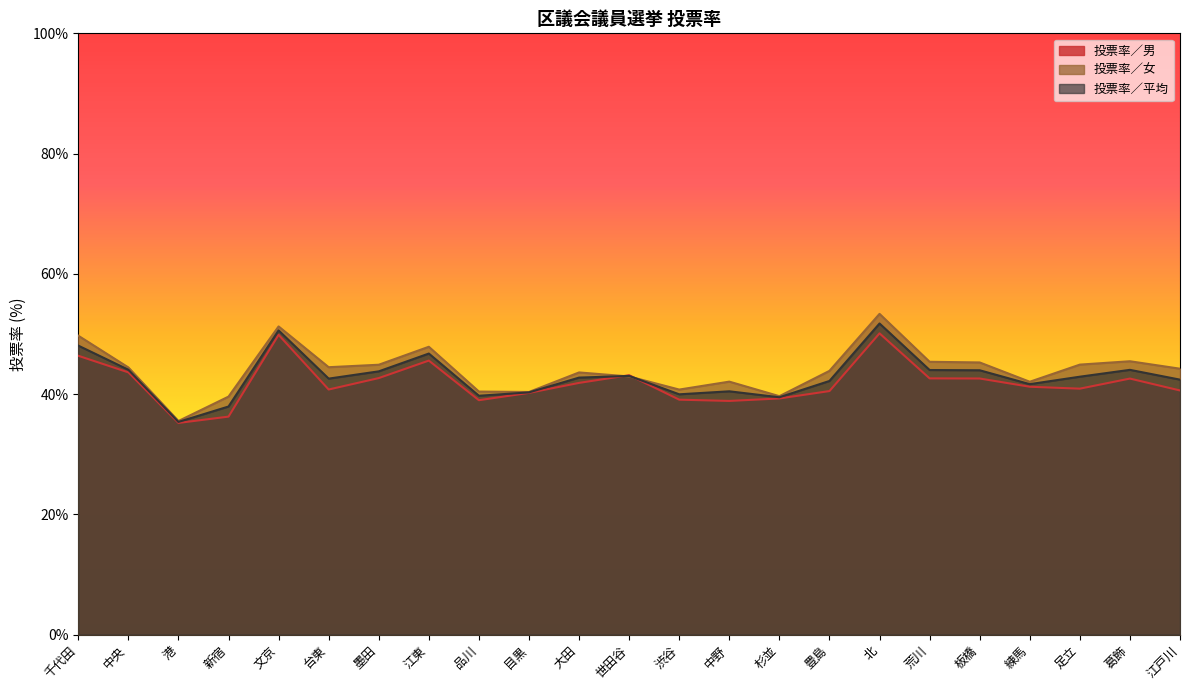

Reading left to right, transcribe all the data shown in this chart.

投票率／男: 46.4	43.6	35.2	36.2	49.9	40.8	42.7	45.6	39.0	40.2	41.9	43.1	39.1	38.9	39.3	40.5	50.1	42.6	42.6	41.2	40.9	42.6	40.6
投票率／女: 49.7	44.4	35.5	39.6	51.2	44.5	44.9	47.9	40.4	40.4	43.6	42.9	40.8	42.1	39.6	43.9	53.3	45.4	45.3	42.0	44.9	45.5	44.2
投票率／平均: 48.1	44.0	35.4	37.9	50.6	42.6	43.8	46.7	39.7	40.3	42.7	43.0	40.0	40.5	39.5	42.2	51.7	44.0	44.0	41.6	42.9	44.0	42.4